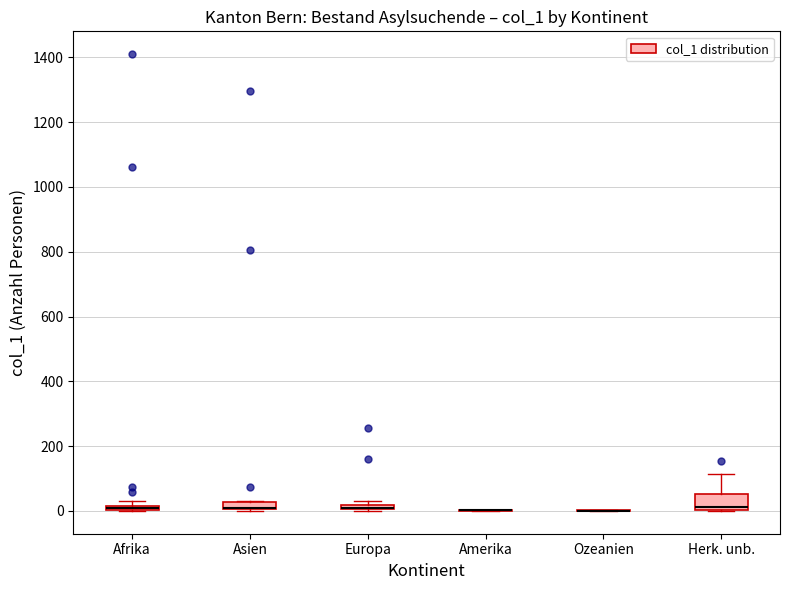

Where is the lower edge of the box for Herk. unb. on the y-axis? The values are not printed on the chart, so give them approximately, as read against the axis.

0